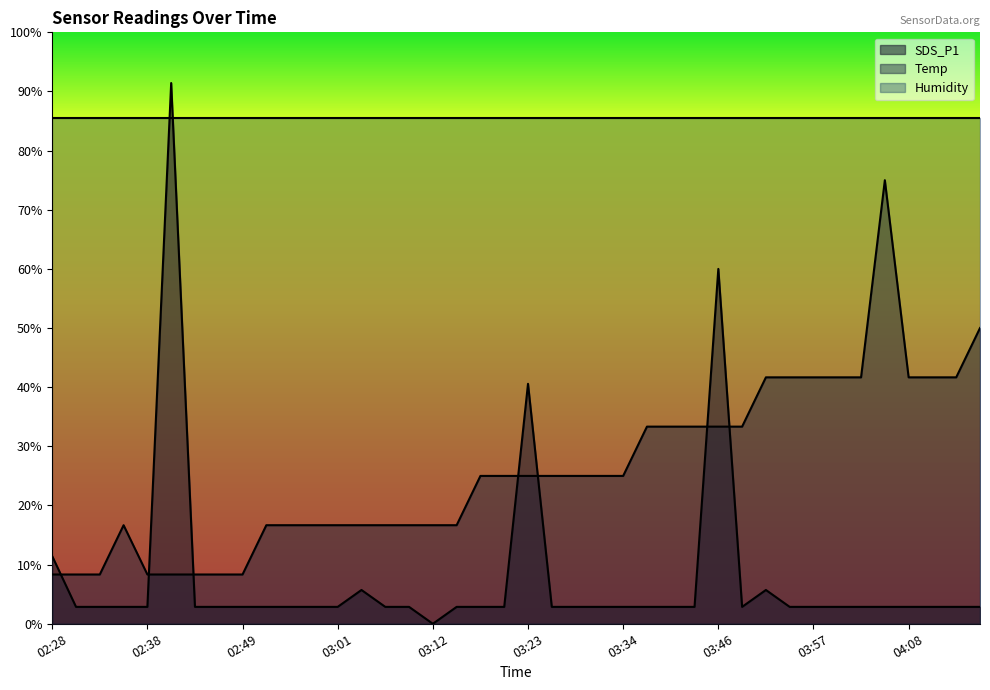

What is the minimum value for Temp?

8.3